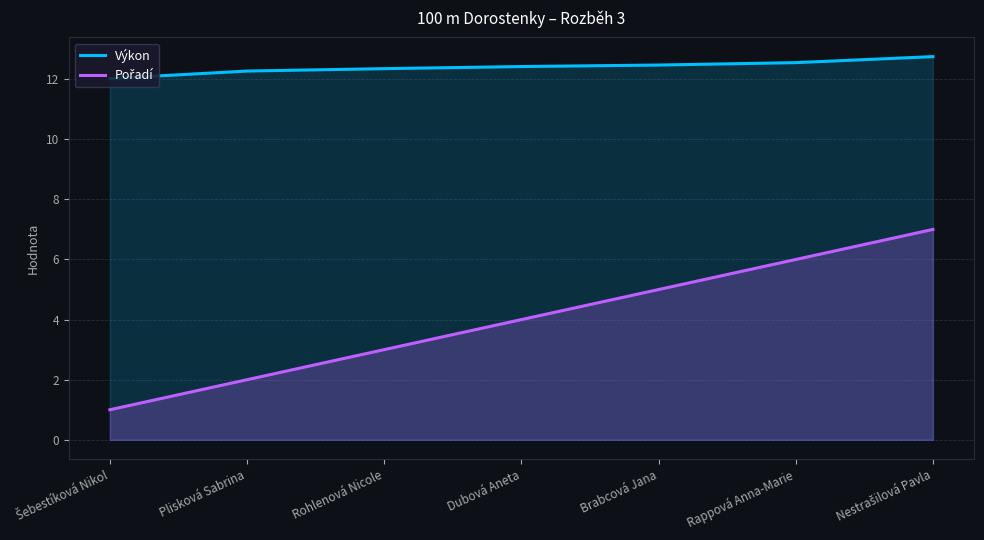

How many data points does each series have?

7